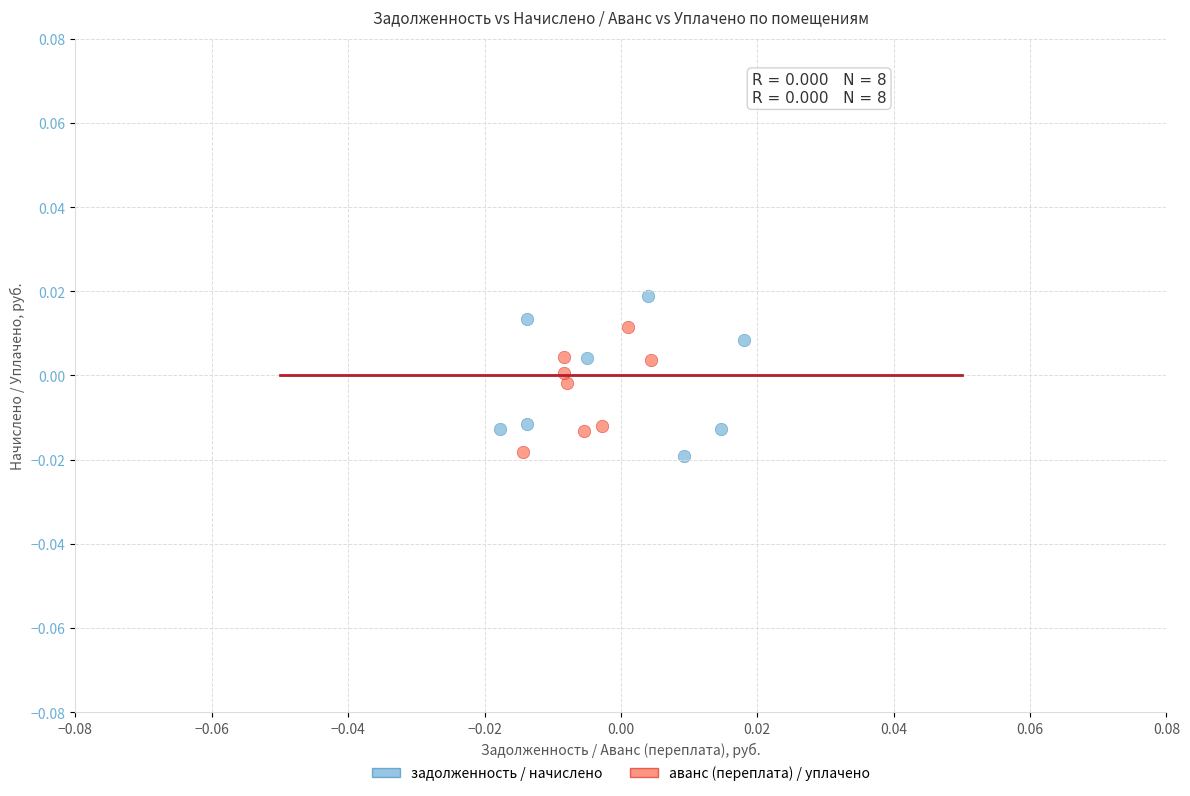

Which series has the largest Y range (max minus min)?

задолженность / начислено